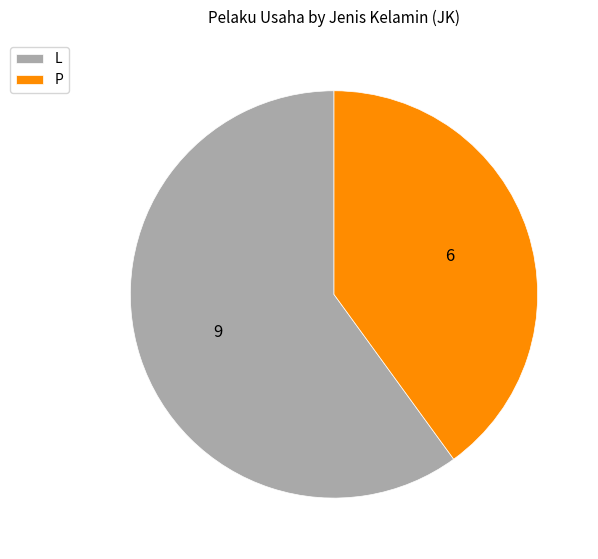

Between L and P, which is larger?

L